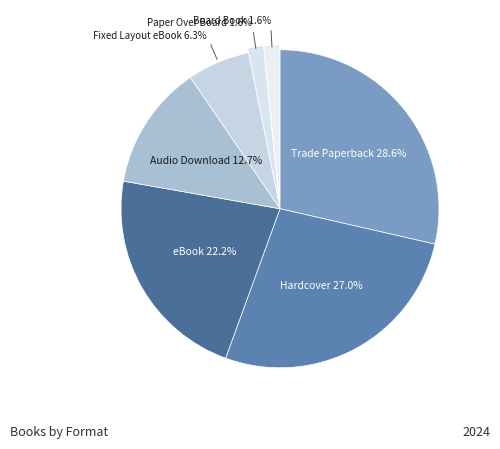

How many segments does this pie chart have?

7